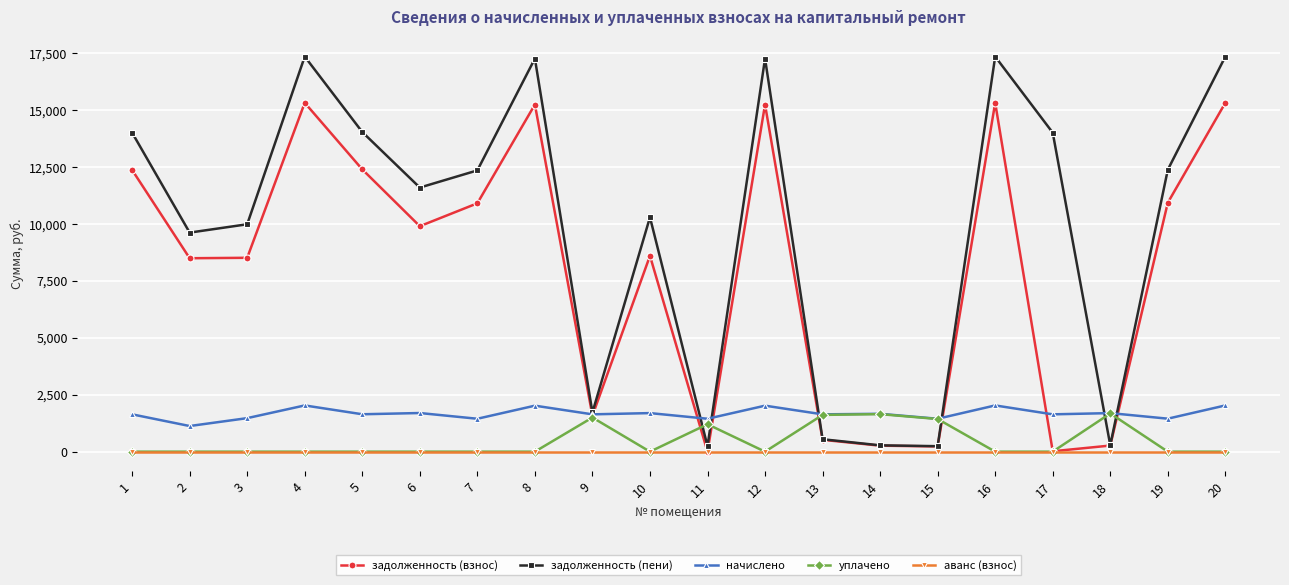

How many lines are shown in the chart?

5